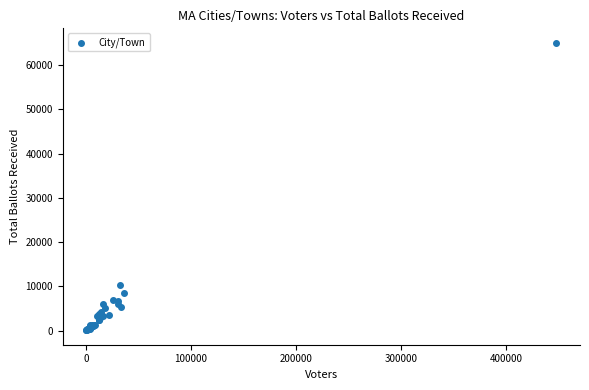

What Y value in the scatter plot is closest to 32545?

10246